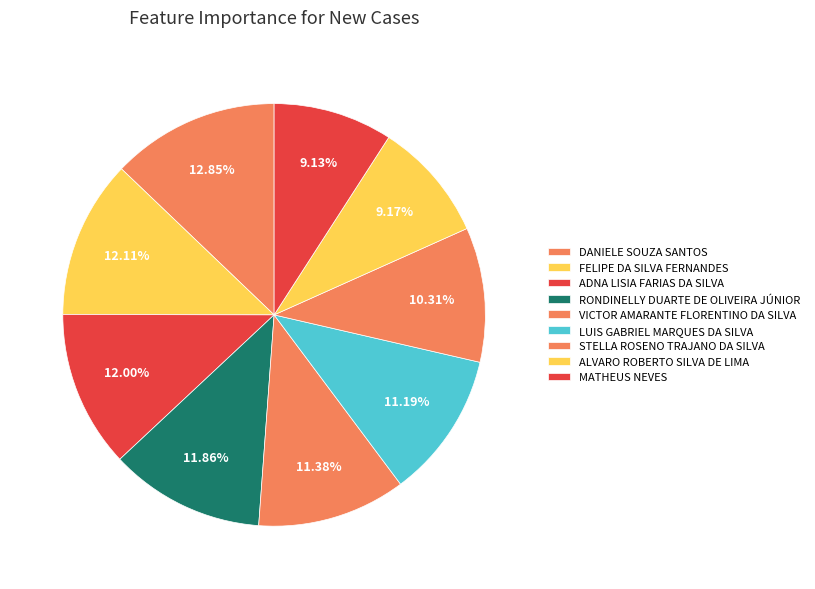

How many slices are in this pie chart?

9